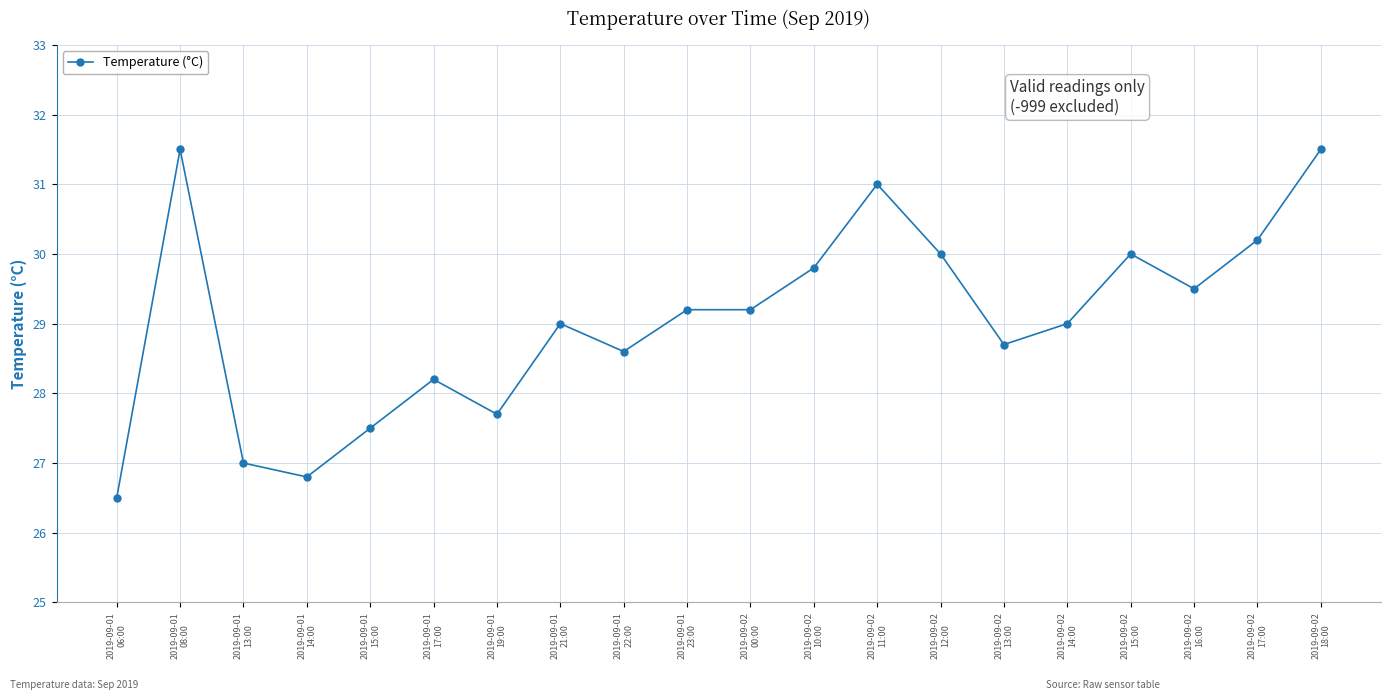

What is the label of the 2nd point from the left?

2019-09-01
08:00